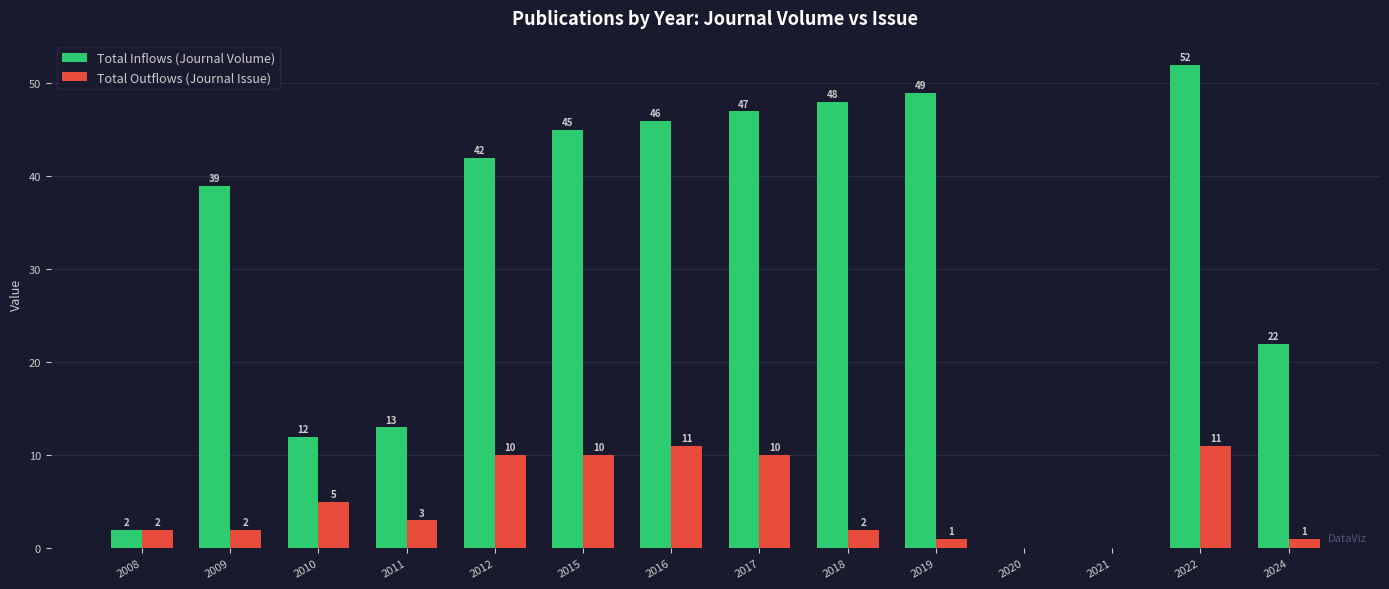

At which category is the sum across all series the highest?

2022